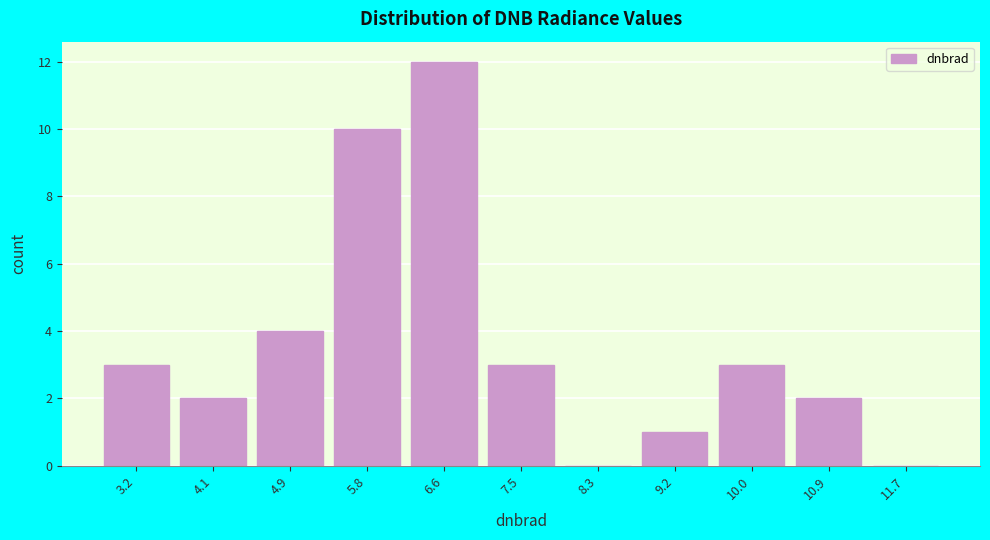

Over which range of the x-axis is the bar tallest?

6.2 to 7.0